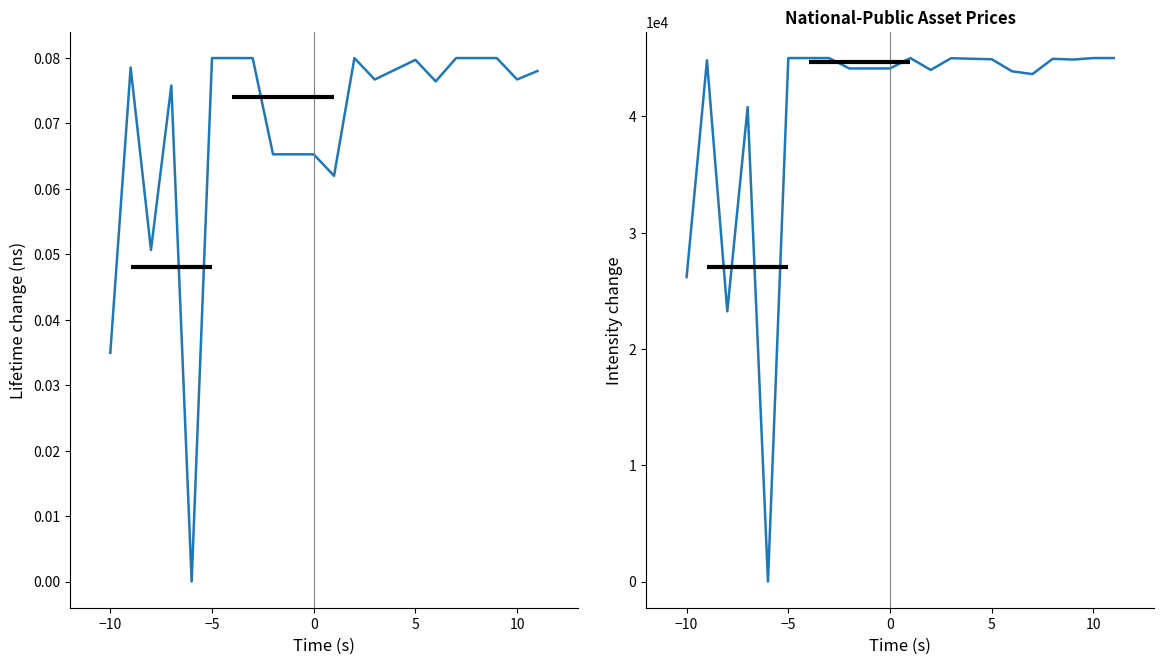

What is the value of the Price B (Public) point at the 9th from the left?

44107.9